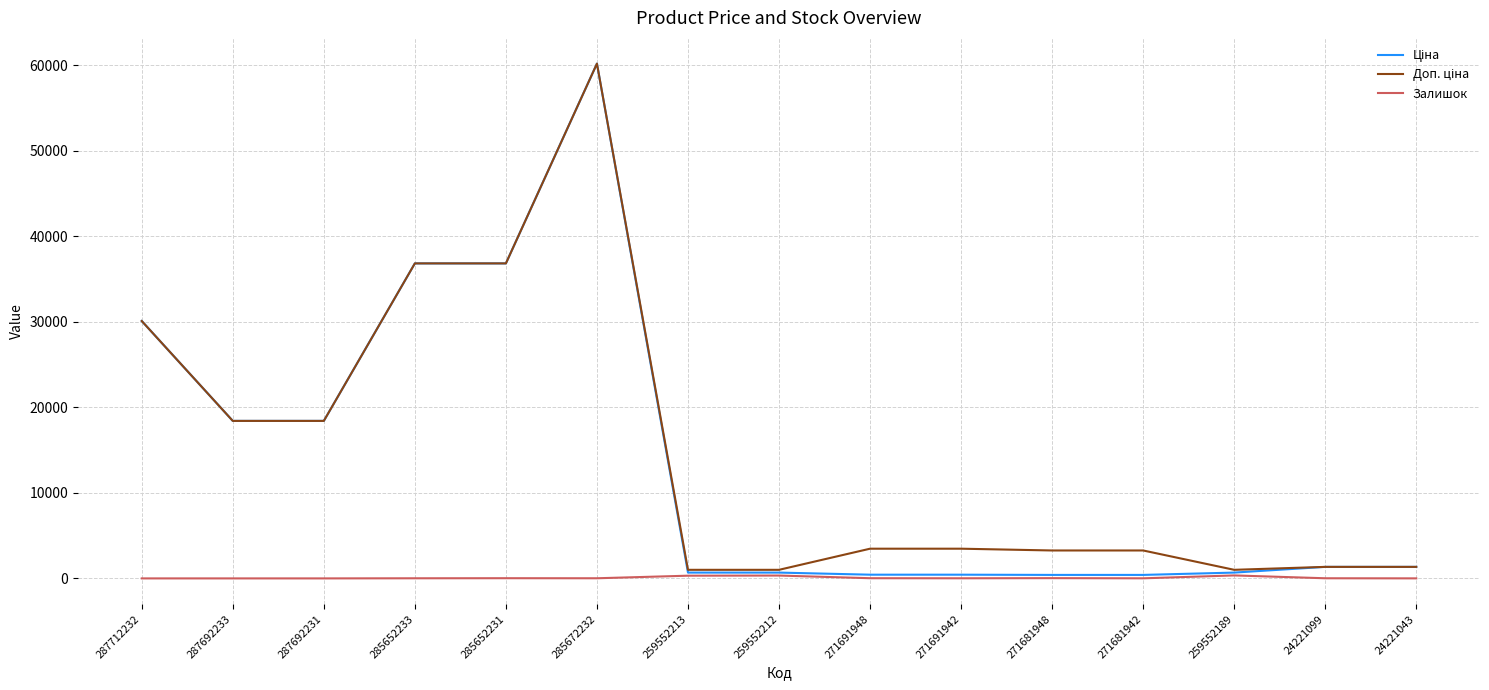

What is the sum of the Залишок values at 287692233 and 259552212?

334.0